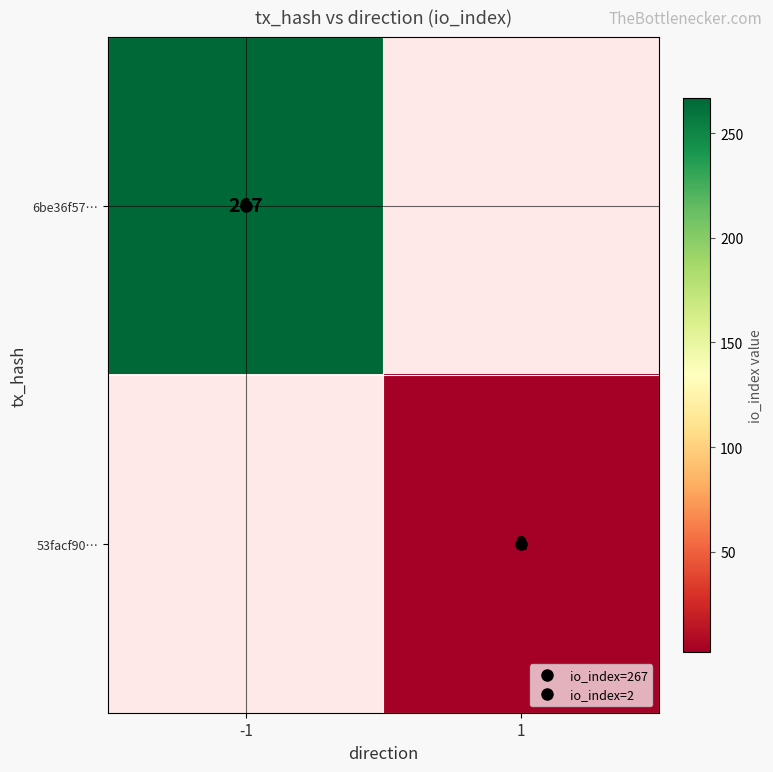

At which category does the chart reach its minimum across all series?

1